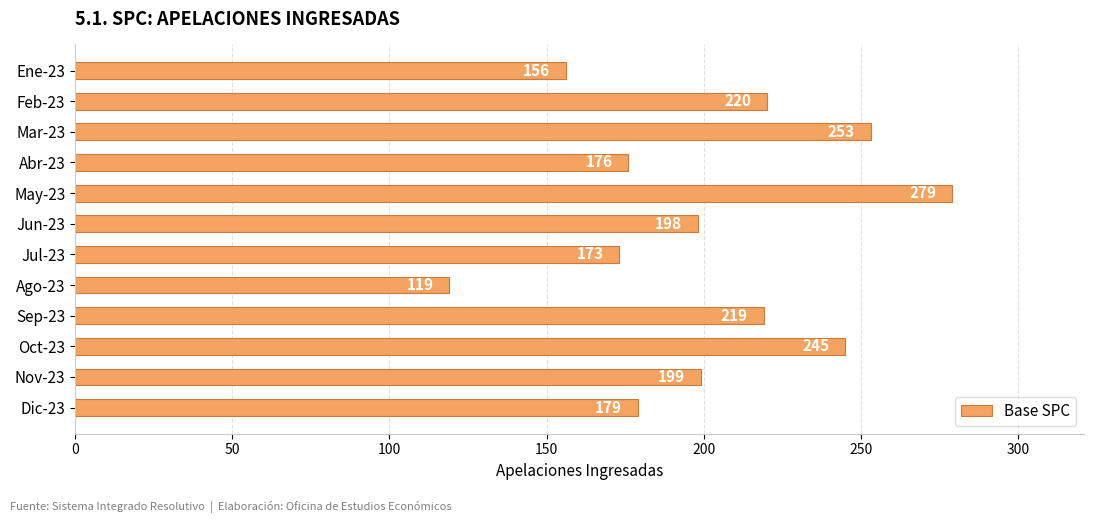

Does the chart contain any negative values?

No